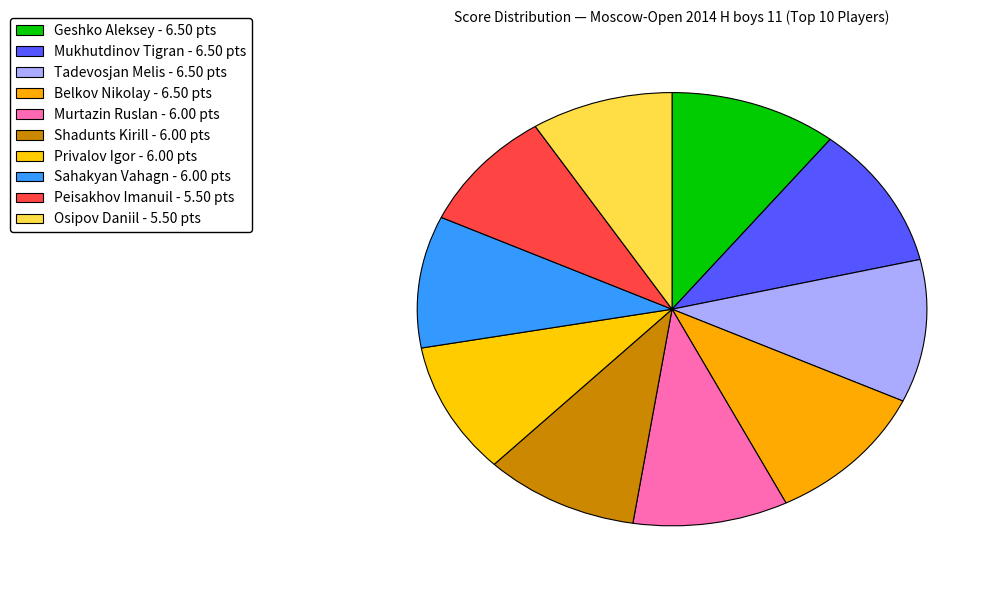

How many segments does this pie chart have?

10